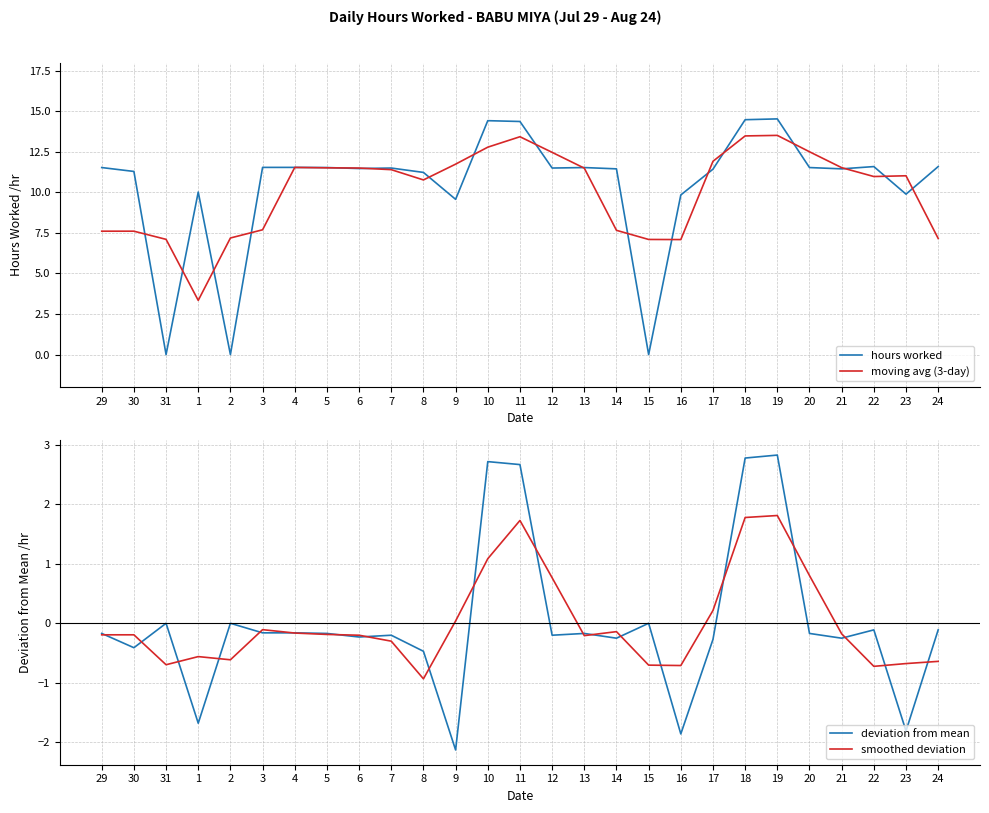

What is the sum of all hours worked values?

280.8